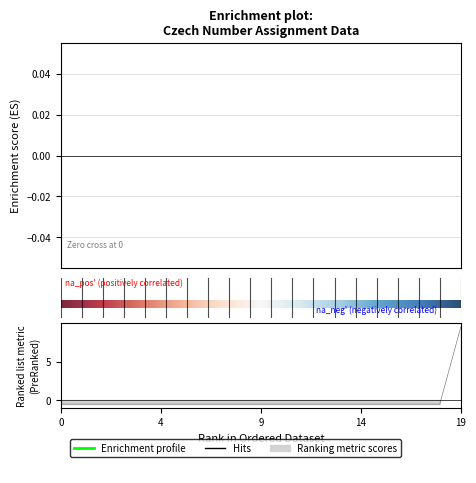

What is the difference between the maximum and minimum values?

10.0